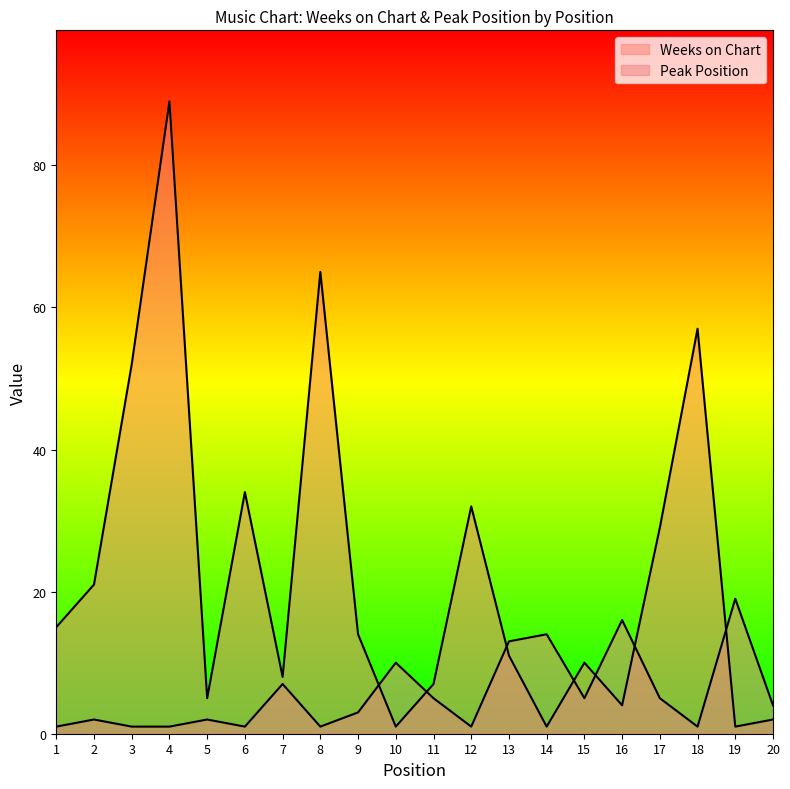

Between 5 and 17, which series saw the biggest shift?

Weeks on Chart